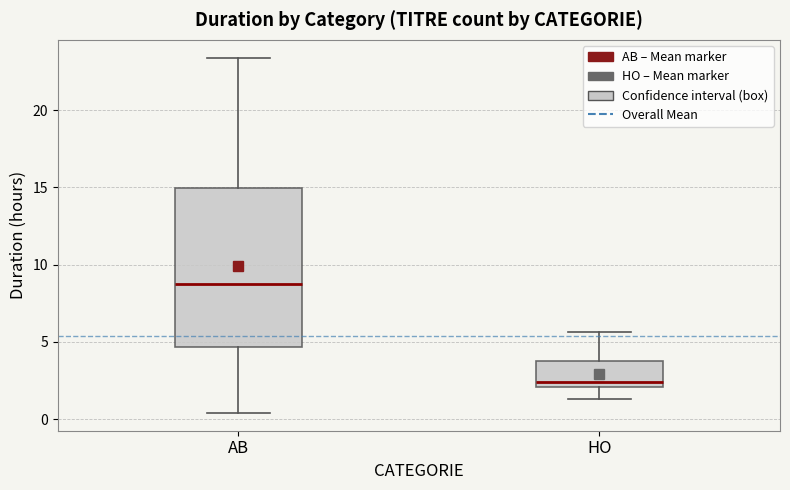

Reading left to right, transcribe this box plot: for each box, give where its median line is, the range the box spans, and where its two whiskers end, as read against the y-axis. The values are not printed on the chart, so give them approximately, as read against the axis.

AB: median 9.0, box 4.5 to 15.0, whiskers 0.5 to 23.5
HO: median 2.5, box 2.0 to 4.0, whiskers 1.5 to 5.5